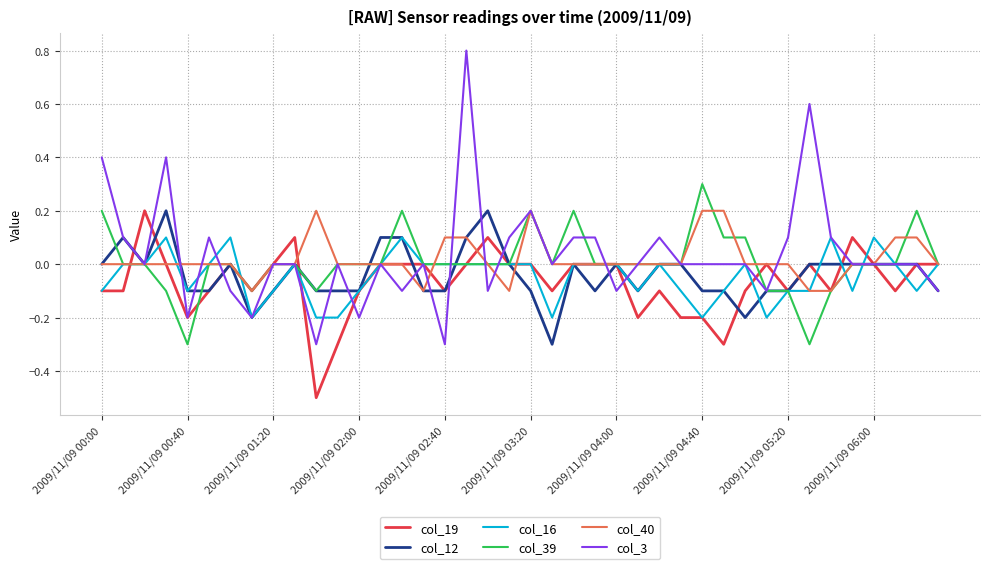

Which series has the largest range (max minus min)?

col_3